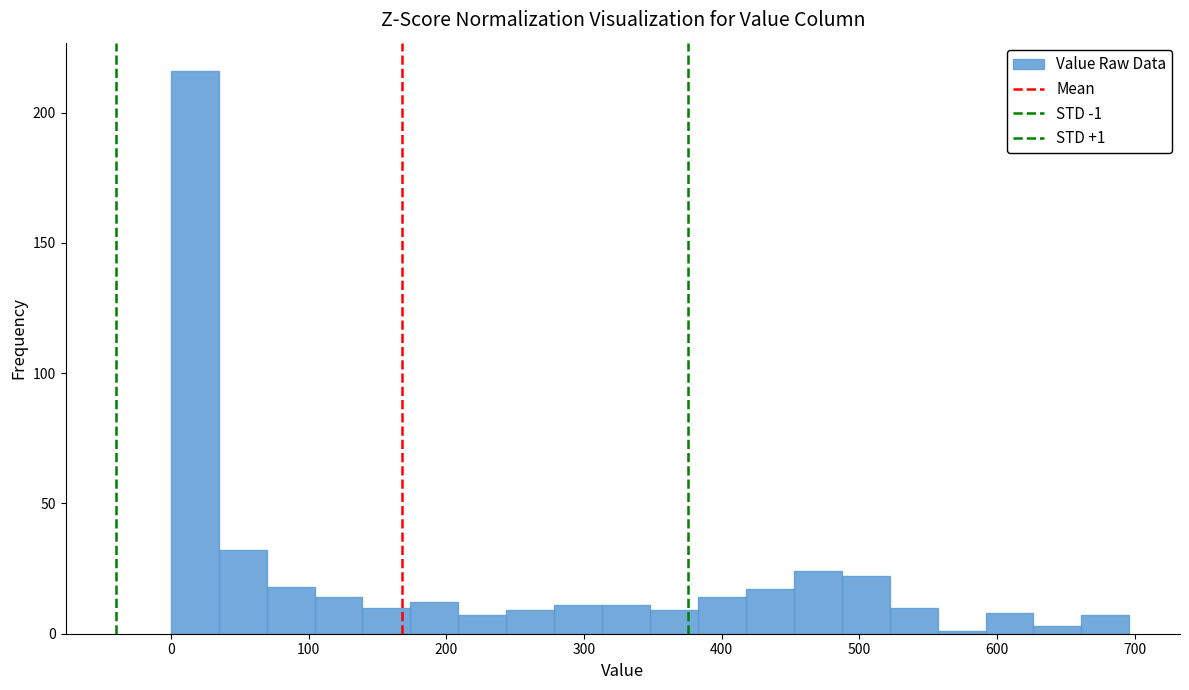

Read against the x-axis, roughly where is the centre of the tallest bar?

20